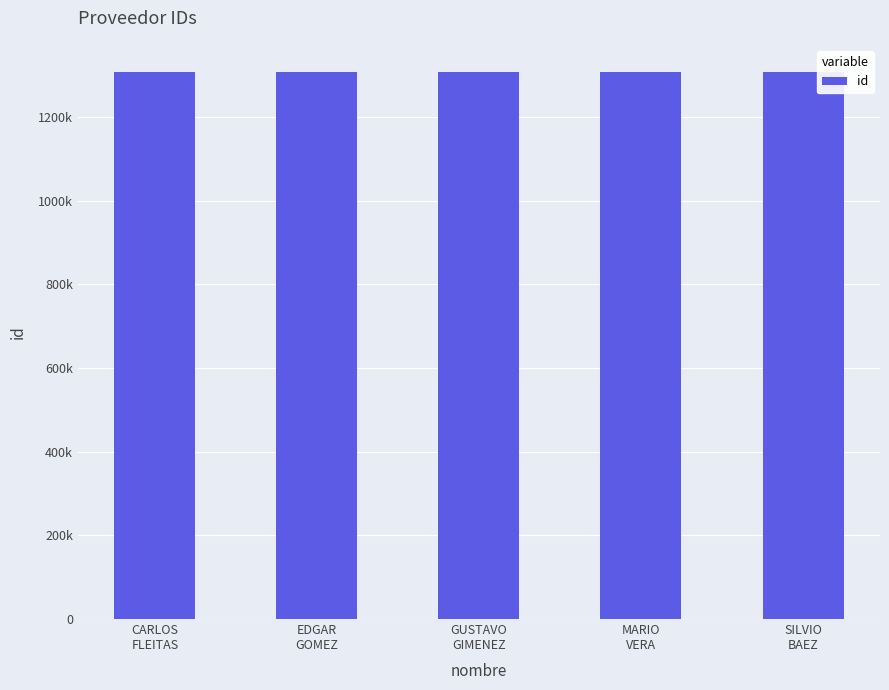

Does the chart contain any negative values?

No